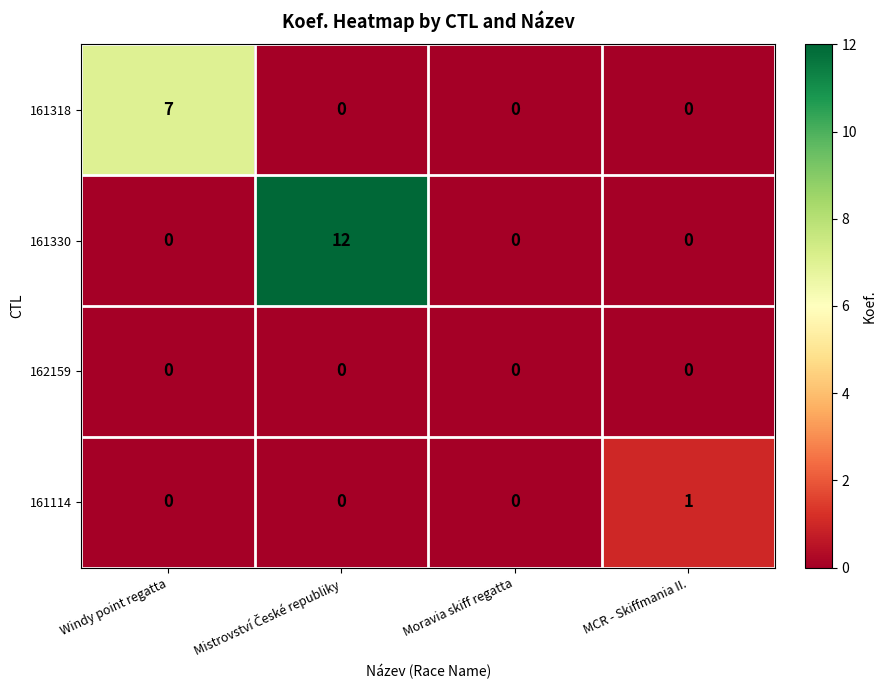

Between Windy point regatta and MCR - Skiffmania II., which series saw the biggest shift?

161318